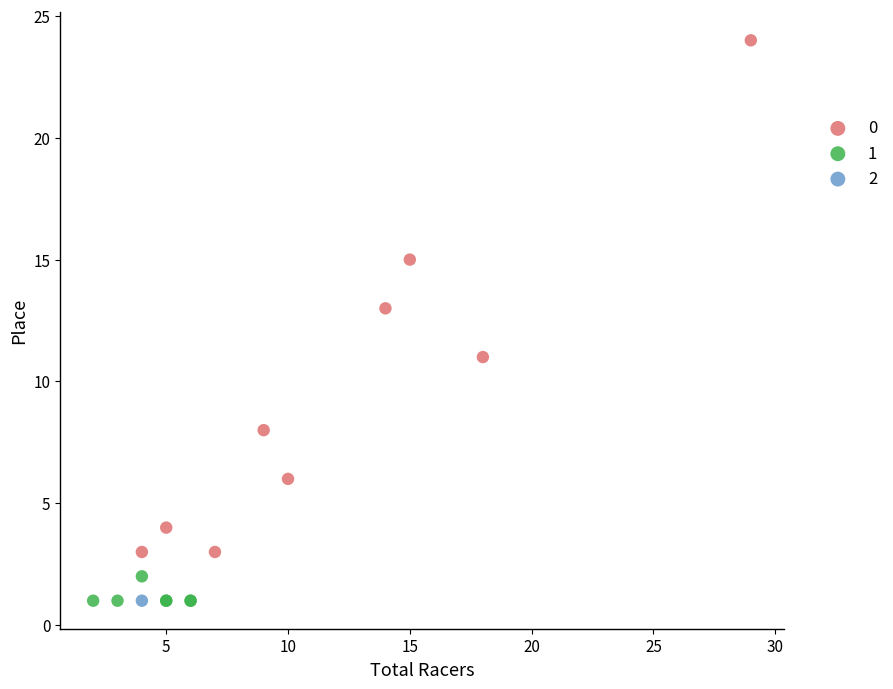

What are all the series names shown in the legend?

0, 1, 2